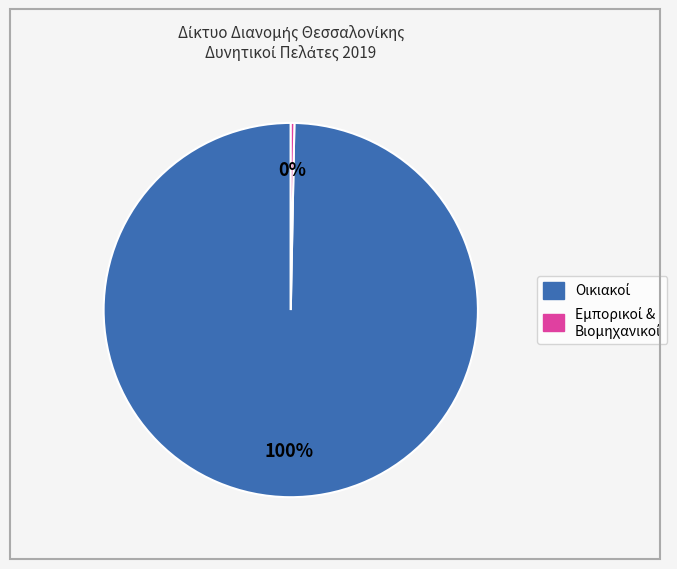

Does any single category account for the majority?

Yes